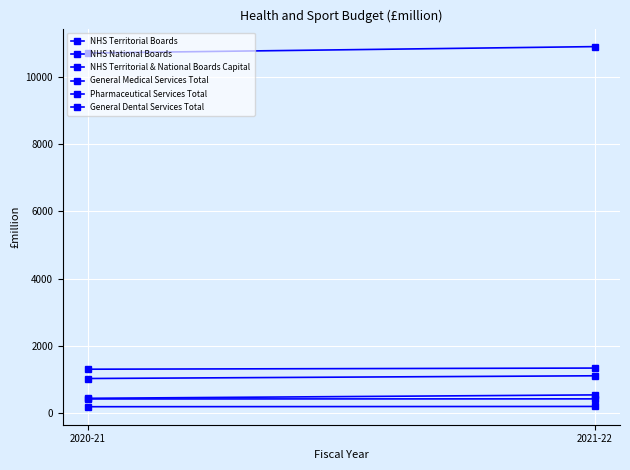

At which category is the sum across all series the highest?

2021-22